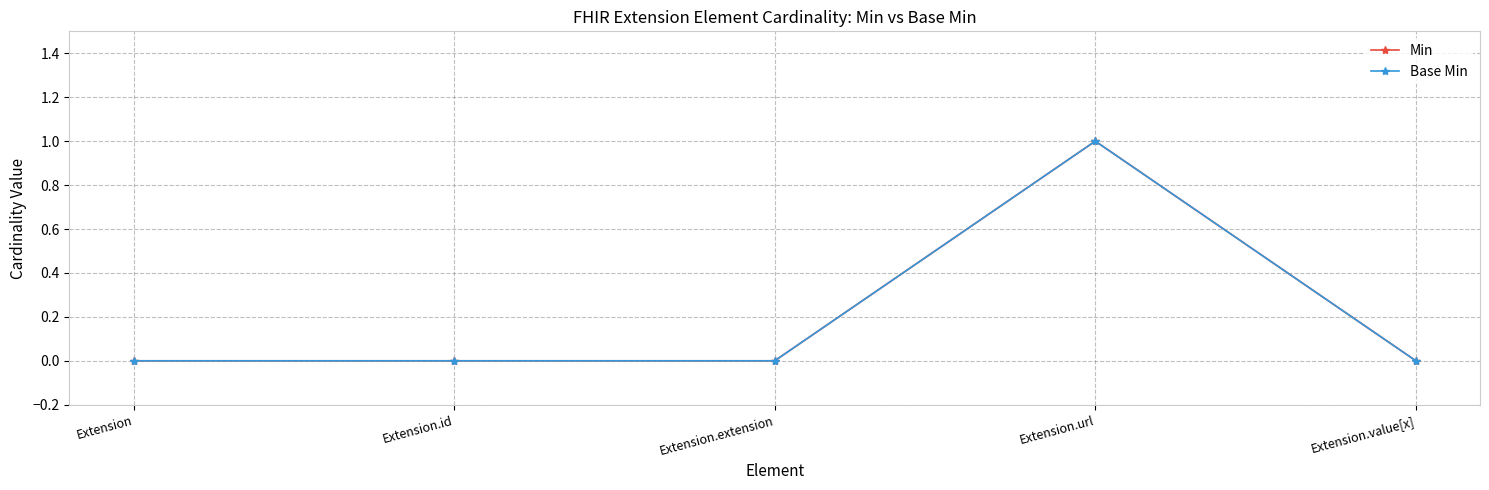

Is this an area chart (filled region under the line)?

No